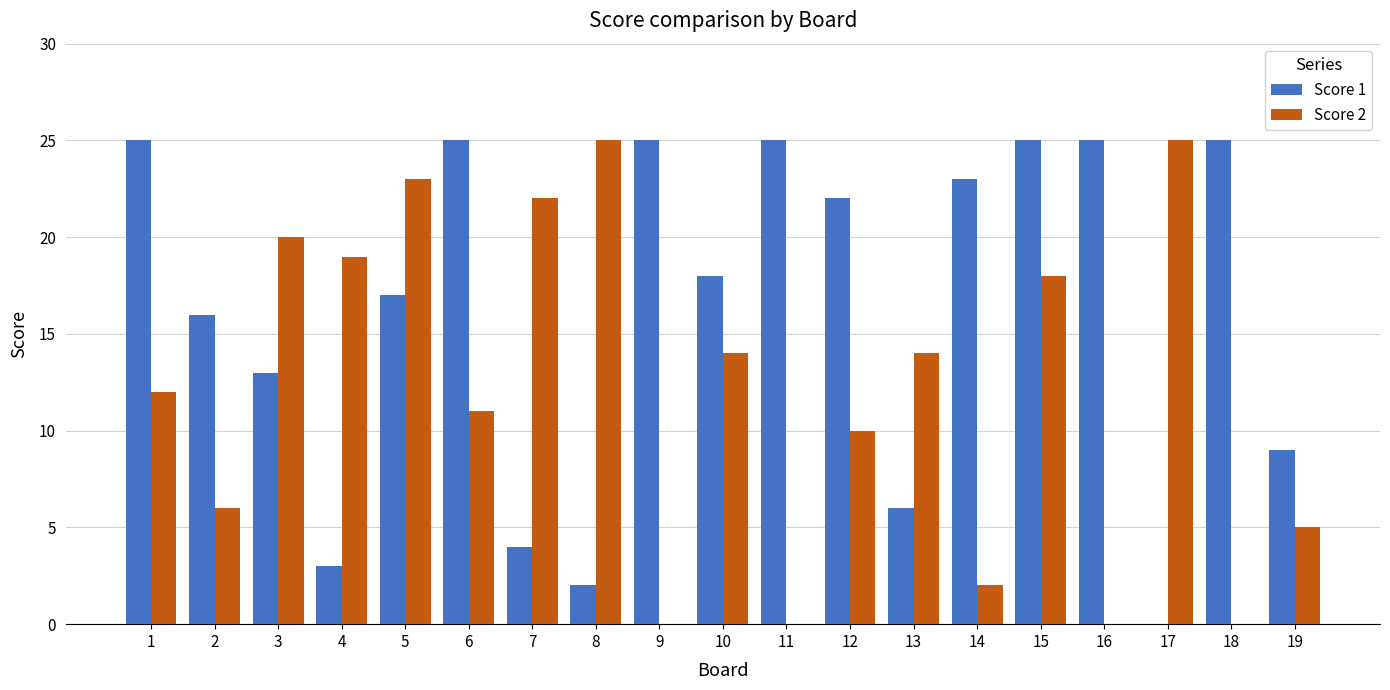

Which series has the largest total across all categories?

Score 1